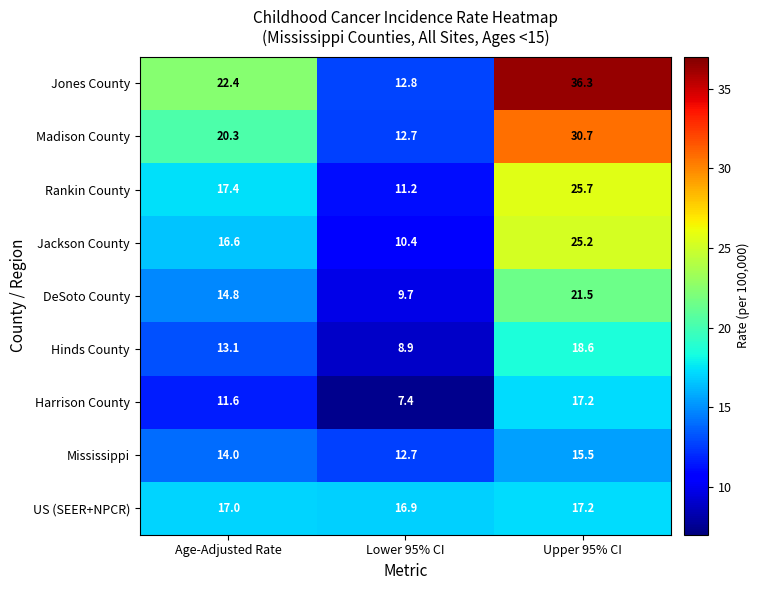

True or false: Madison County has a value of 30.7 at Upper 95% CI.

True